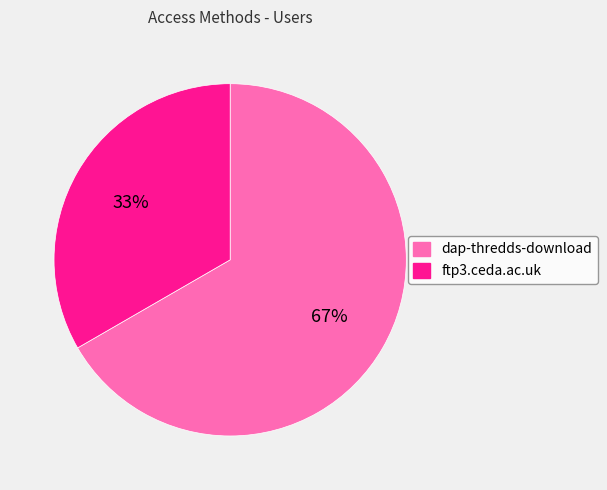

Is it true that dap-thredds-download is 67% of the pie?

True